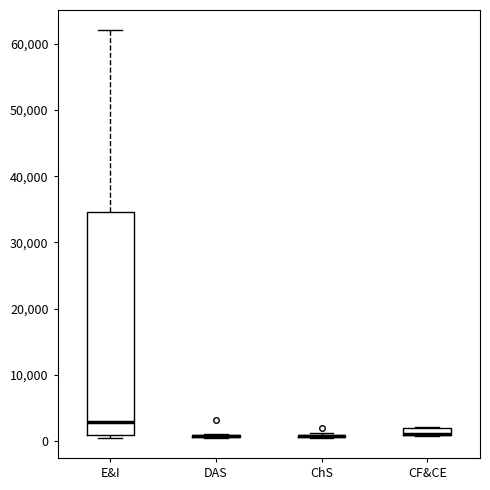

Which box is the tallest, from its lower edge to its upper edge?

E&I